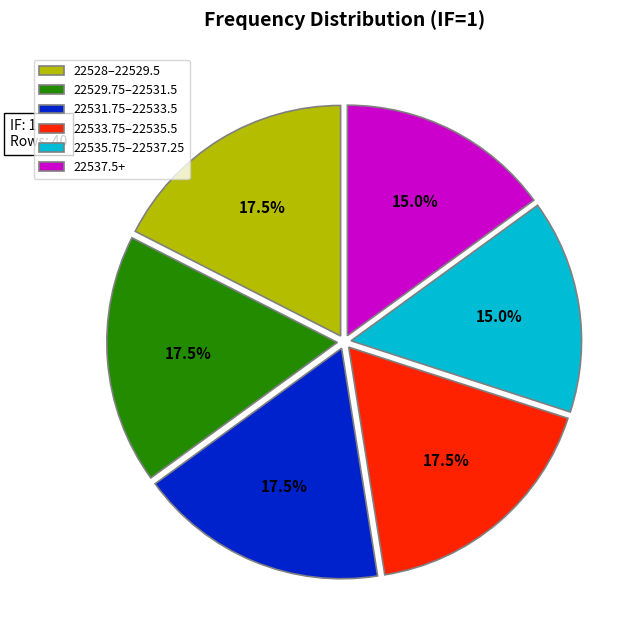

How much of the chart is everything except 22529.75–22531.5?

82.5%